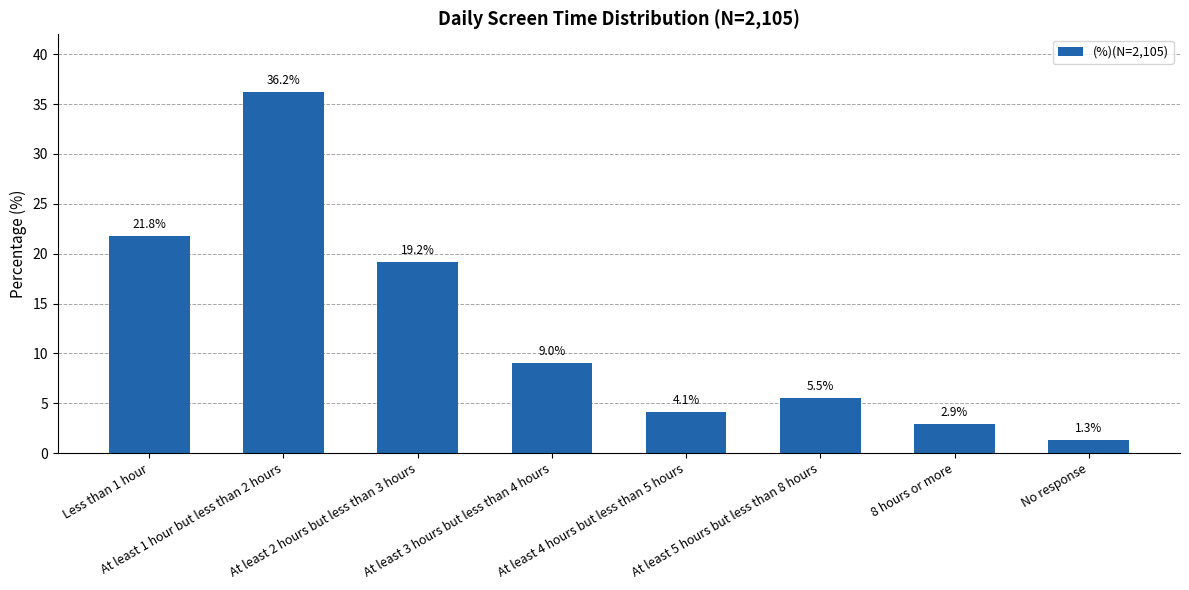

How many bars are there in total?

8